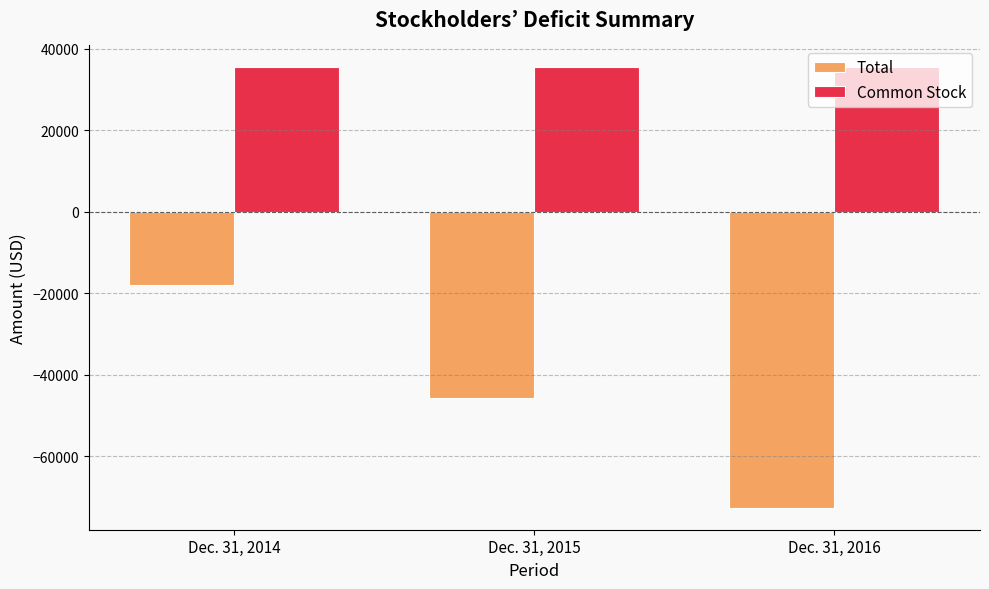

Count the number of categories in the chart.

3